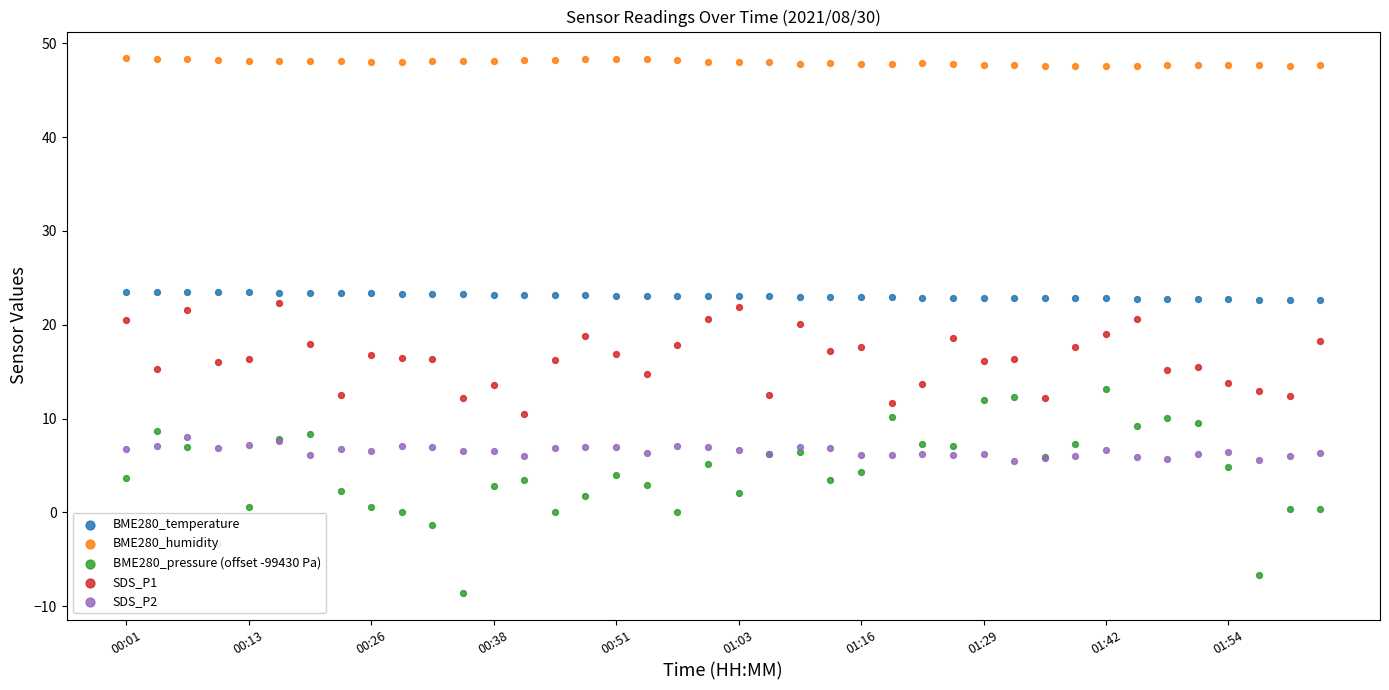

Which series has the largest total across all categories?

BME280_humidity